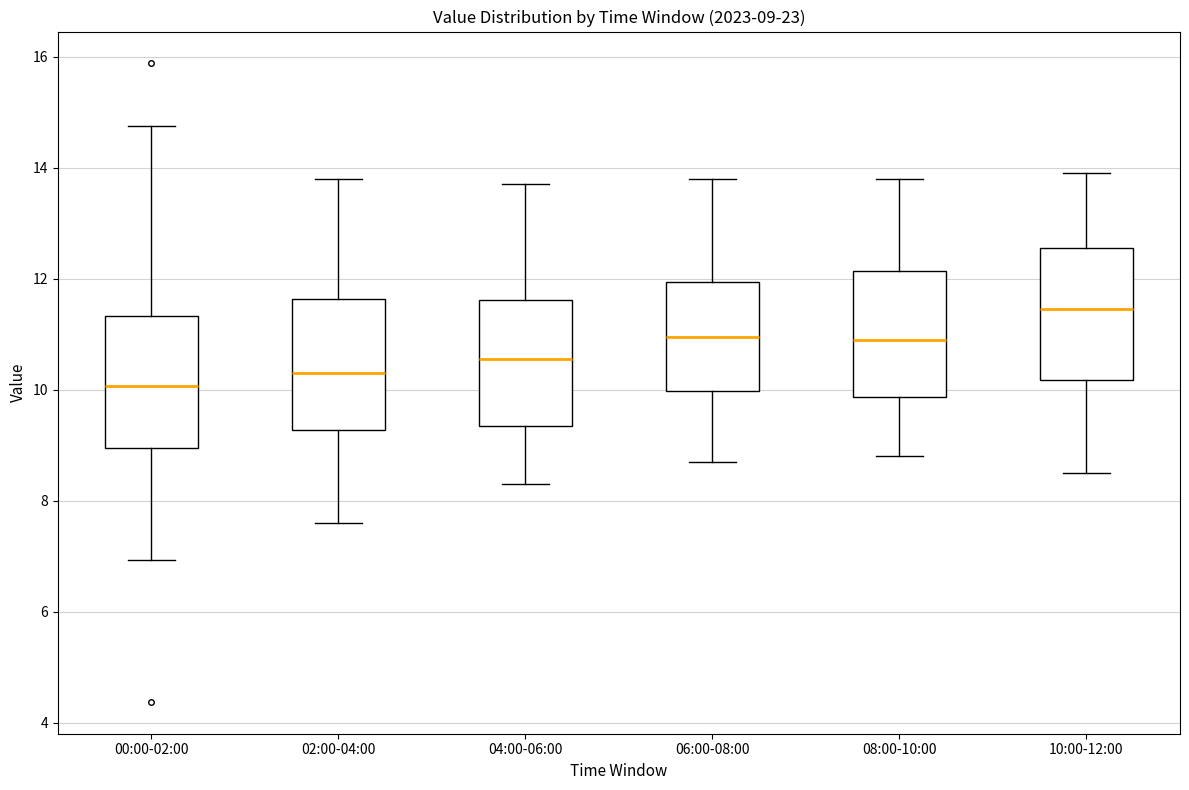

Which box's median line is the lowest?

00:00-02:00